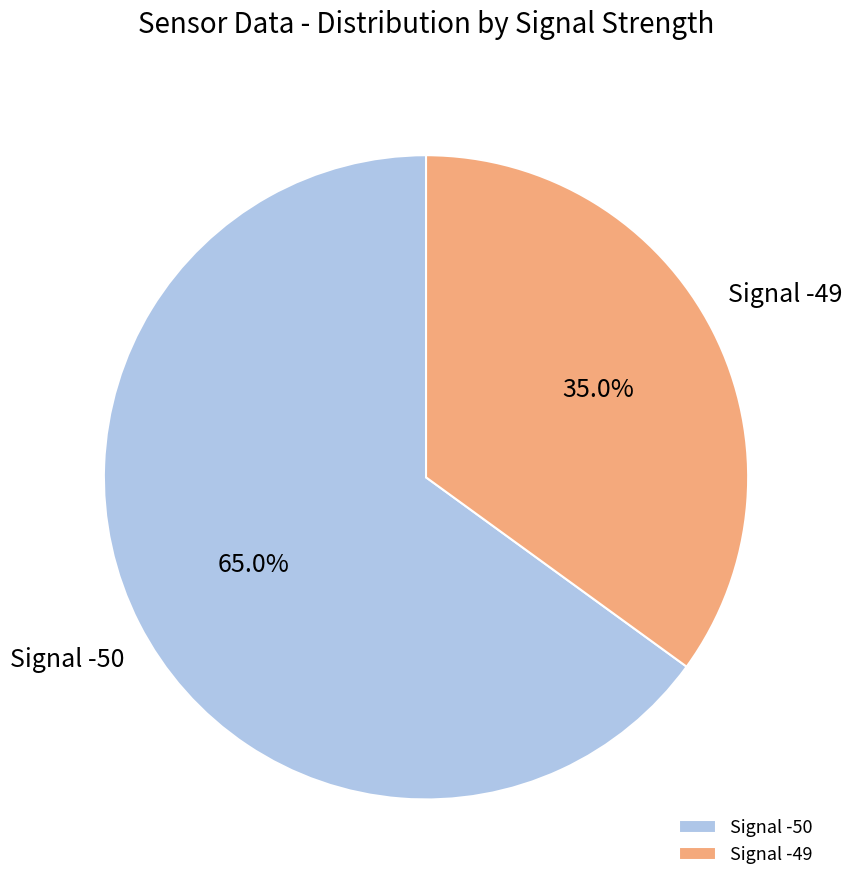

Approximately how many times larger is the value at Signal -49 compared to Signal -50?

0.5